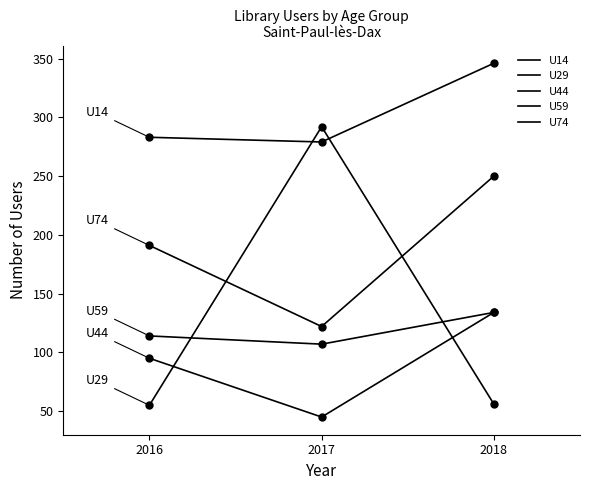

Which series has the widest spread of values?

U29